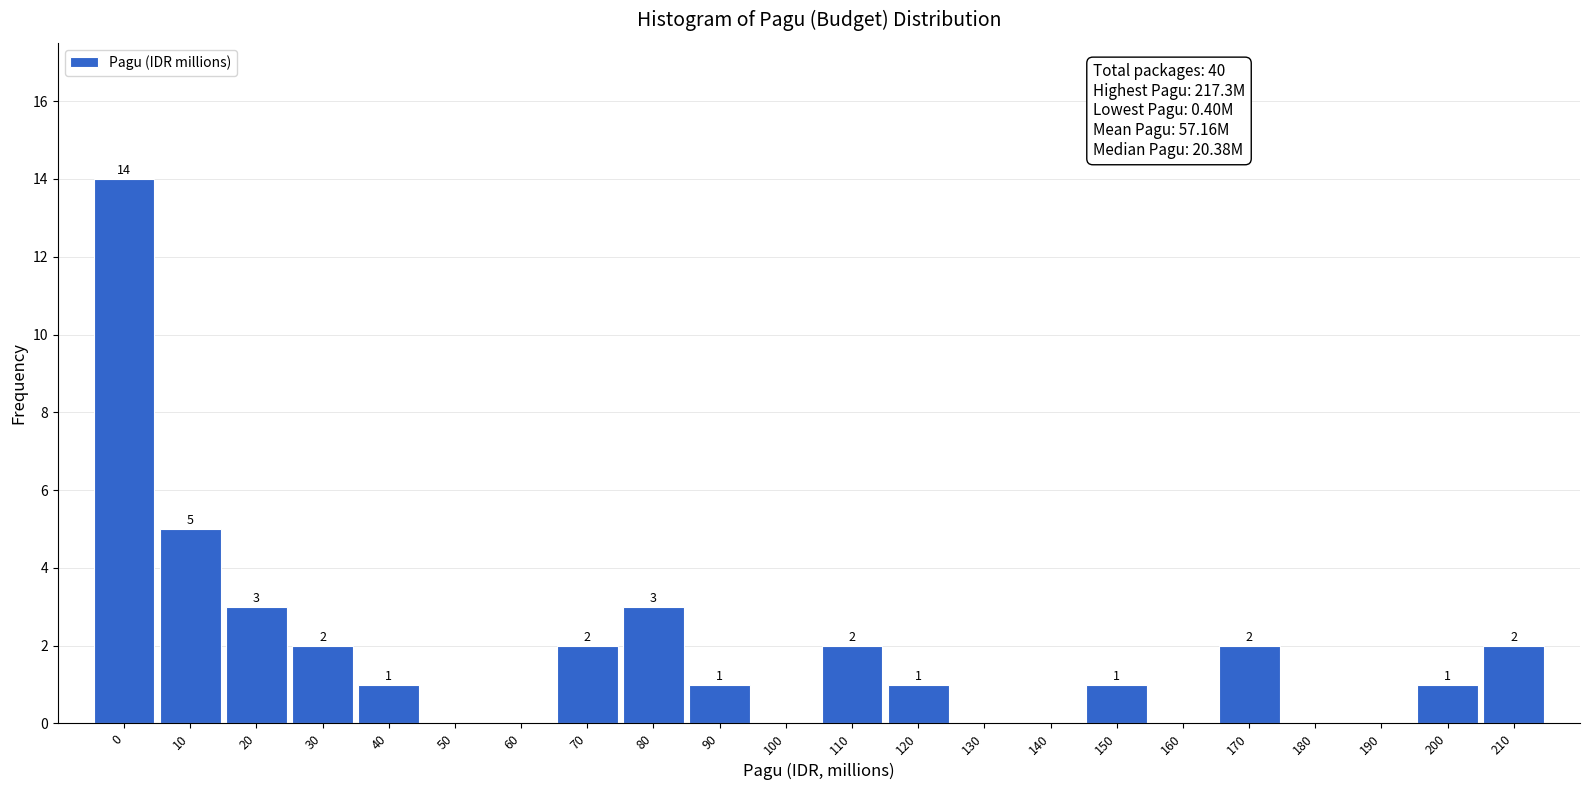

Reading left to right, extract all data points from this chart.

0=14	10=5	20=3	30=2	40=1	50=0	60=0	70=2	80=3	90=1	100=0	110=2	120=1	130=0	140=0	150=1	160=0	170=2	180=0	190=0	200=1	210=2